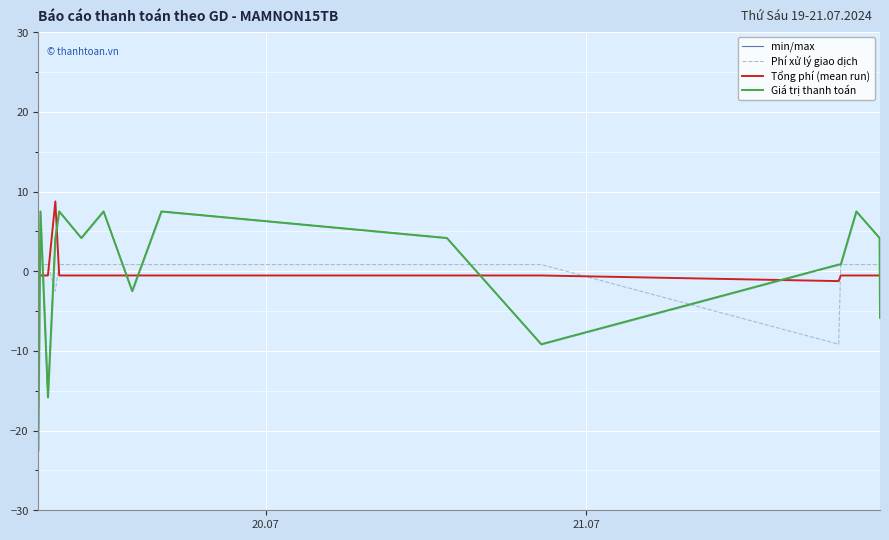

What are all the series names shown in the legend?

min/max, Phí xử lý giao dịch, Tổng phí (mean run), Giá trị thanh toán